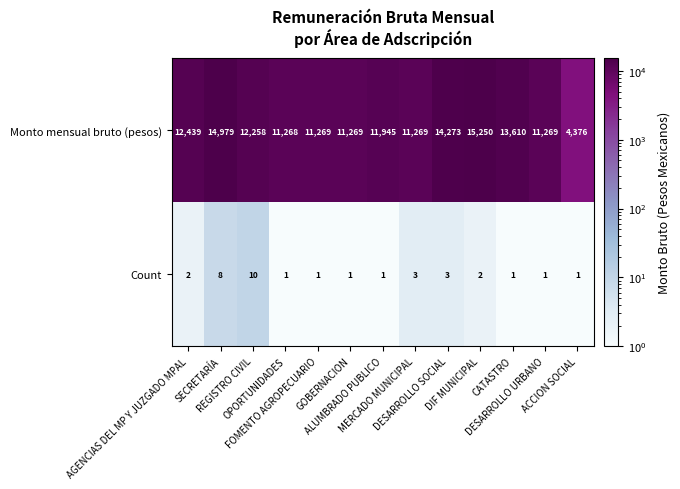

Rank the series by their average value, from highest to lowest.

Monto mensual bruto (pesos), Count